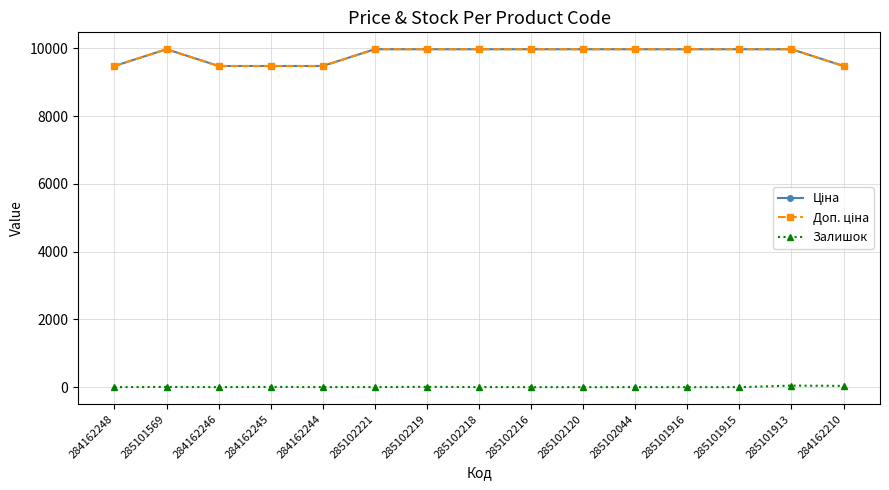

What is the label of the 13th point from the right?

284162246